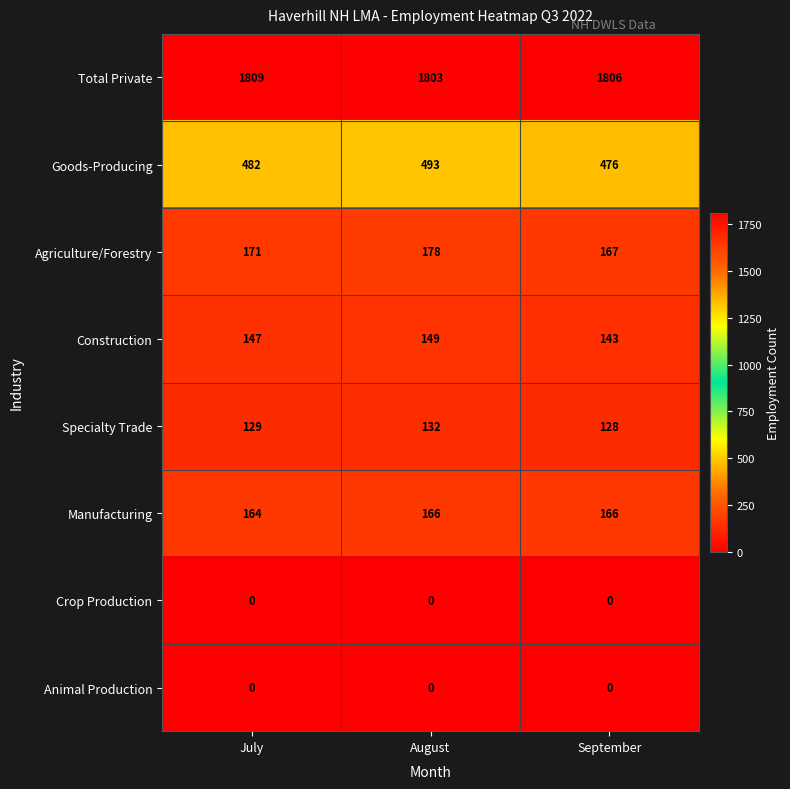

Rank the categories by Specialty Trade value from highest to lowest.

August, July, September